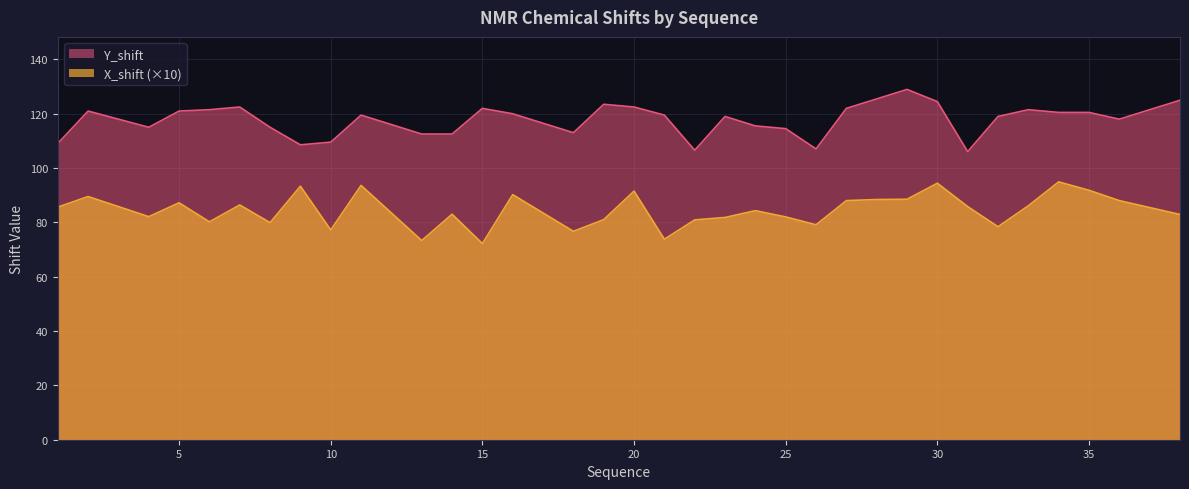

What is the smallest value displayed?

72.2